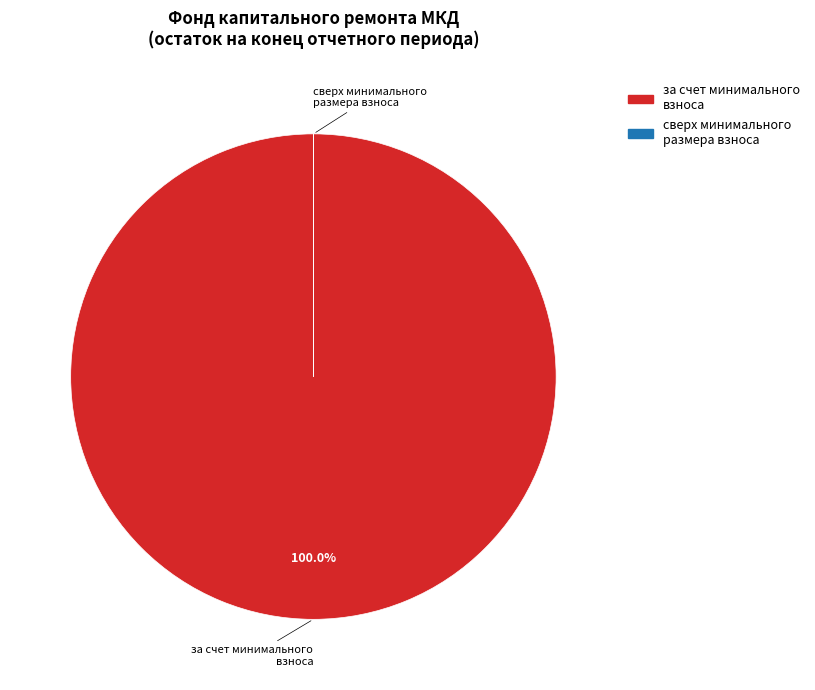

Which slice is the largest?

за счет минимального взноса